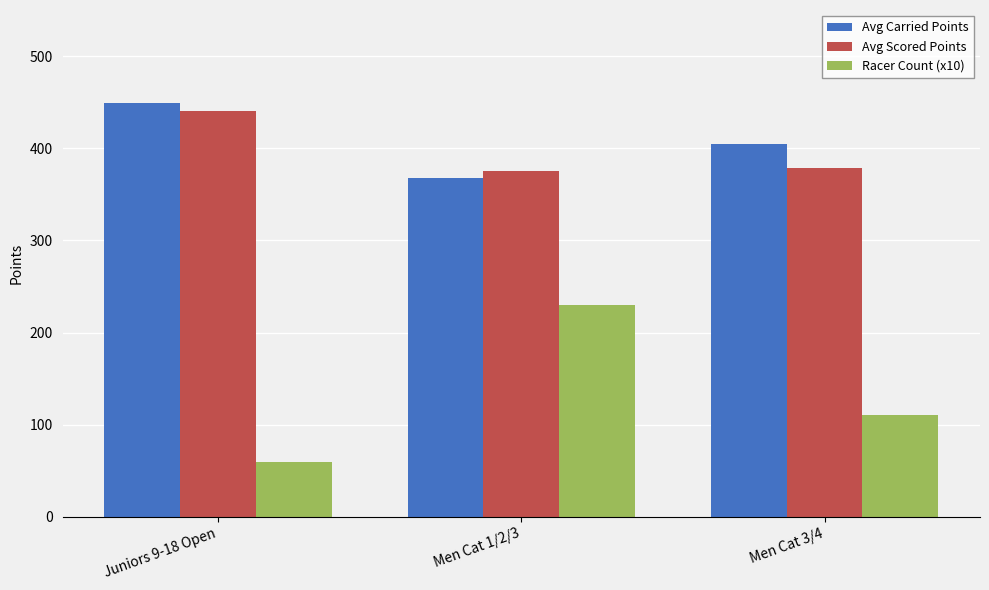

Which category has the highest value in the Avg Carried Points series?

Juniors 9-18 Open